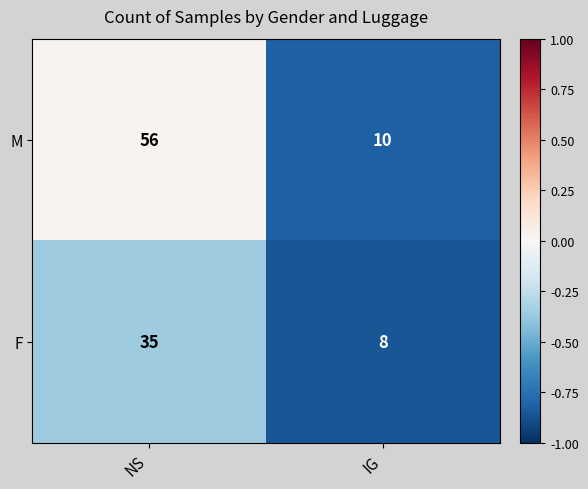

The value of F at IG is 5. True or false?

False